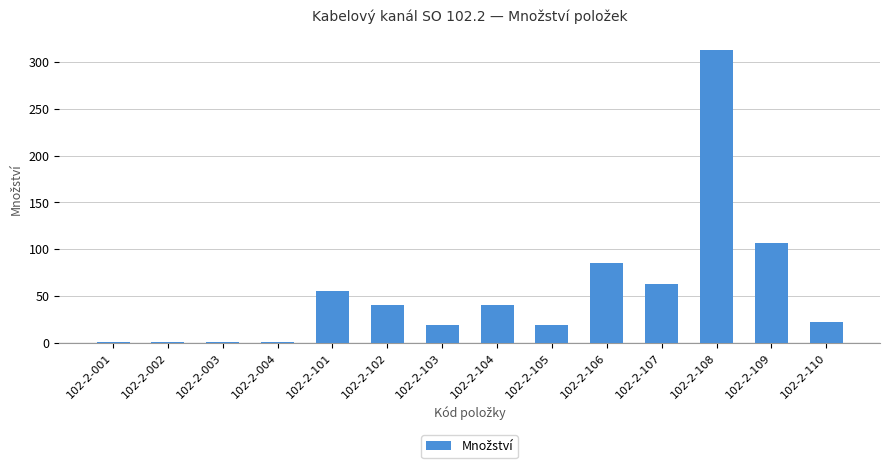

Between 102-2-004 and 102-2-109, which is larger?

102-2-109